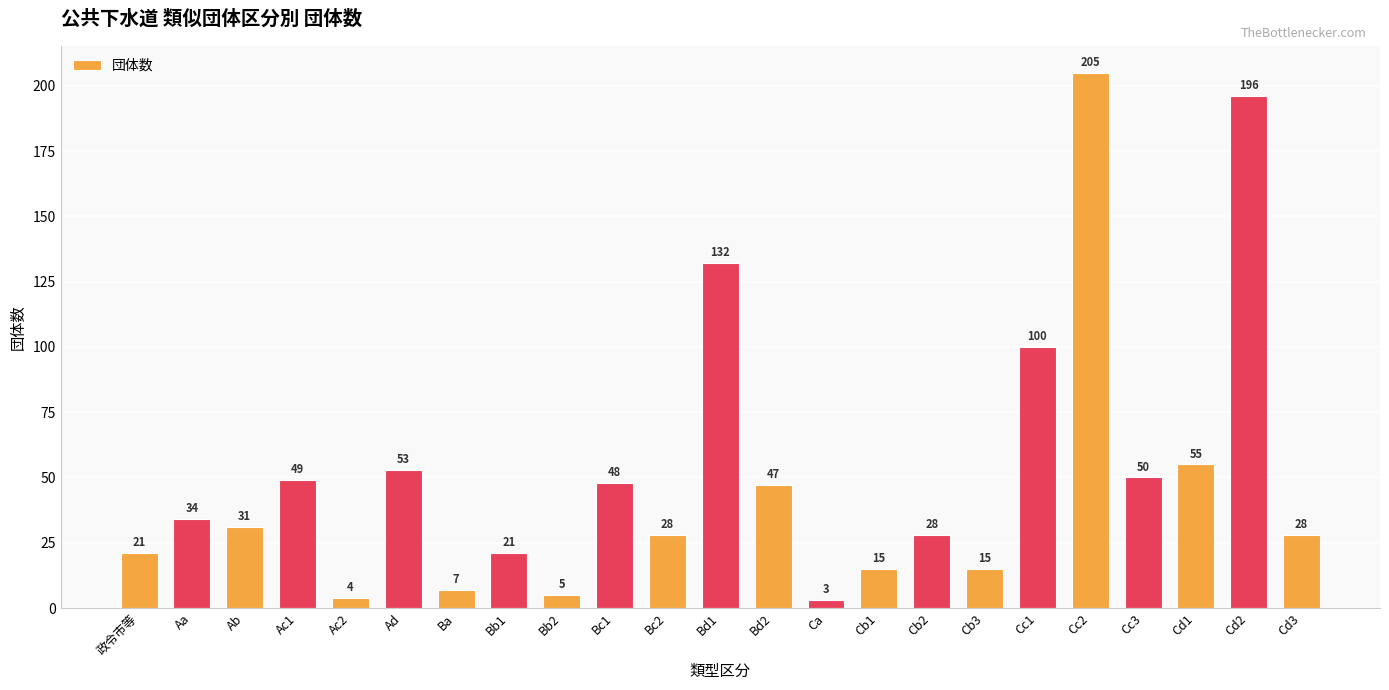

How many bars are there in total?

23